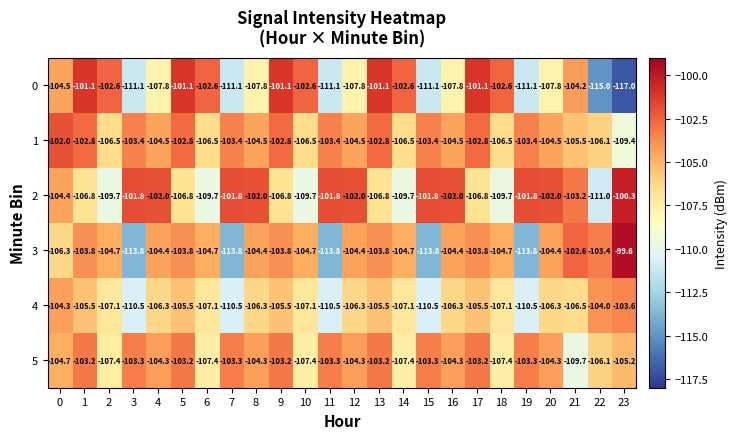

At which category does the chart reach its peak across all series?

23